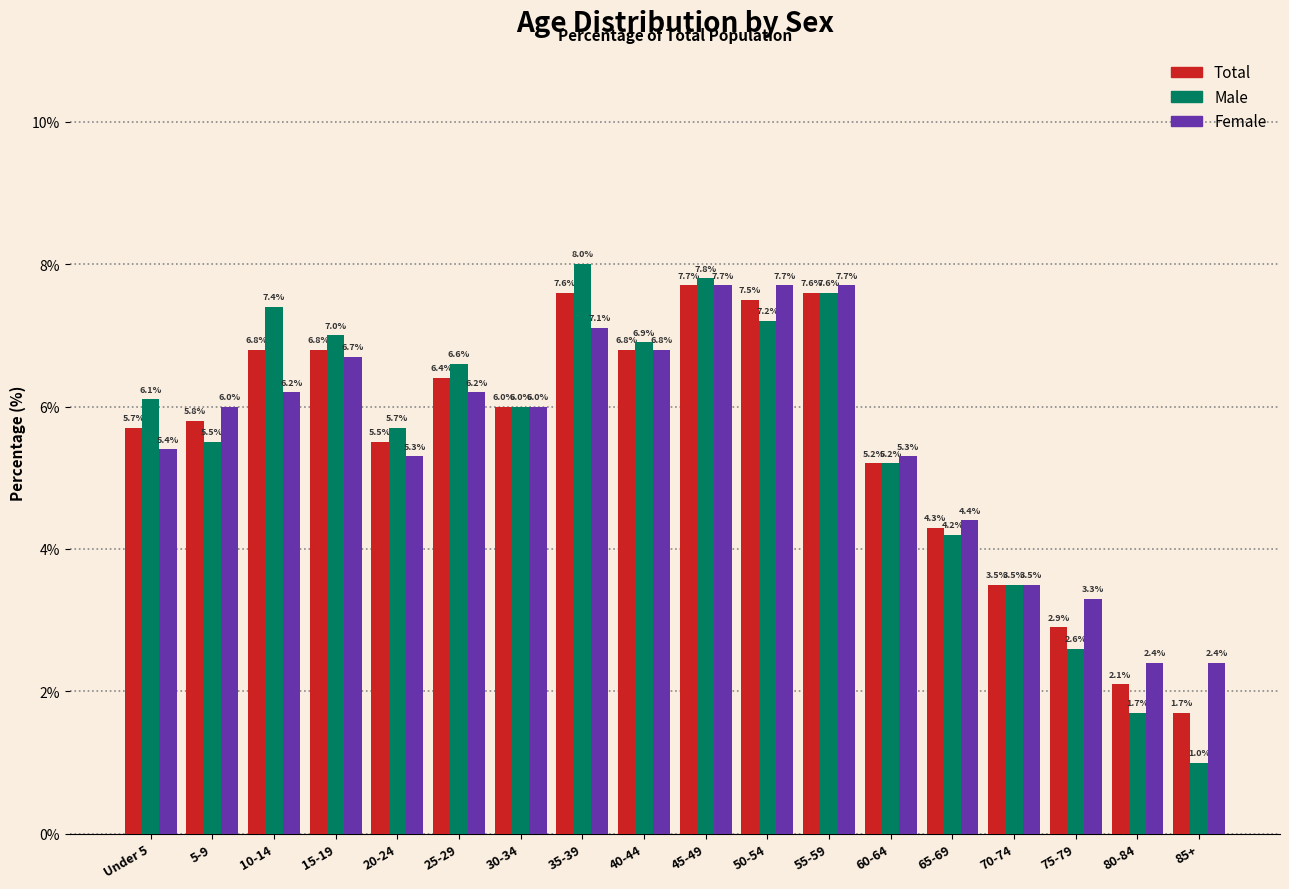

Reading left to right, extract all data points from this chart.

Total: 5.7	5.8	6.8	6.8	5.5	6.4	6.0	7.6	6.8	7.7	7.5	7.6	5.2	4.3	3.5	2.9	2.1	1.7
Male: 6.1	5.5	7.4	7.0	5.7	6.6	6.0	8.0	6.9	7.8	7.2	7.6	5.2	4.2	3.5	2.6	1.7	1.0
Female: 5.4	6.0	6.2	6.7	5.3	6.2	6.0	7.1	6.8	7.7	7.7	7.7	5.3	4.4	3.5	3.3	2.4	2.4